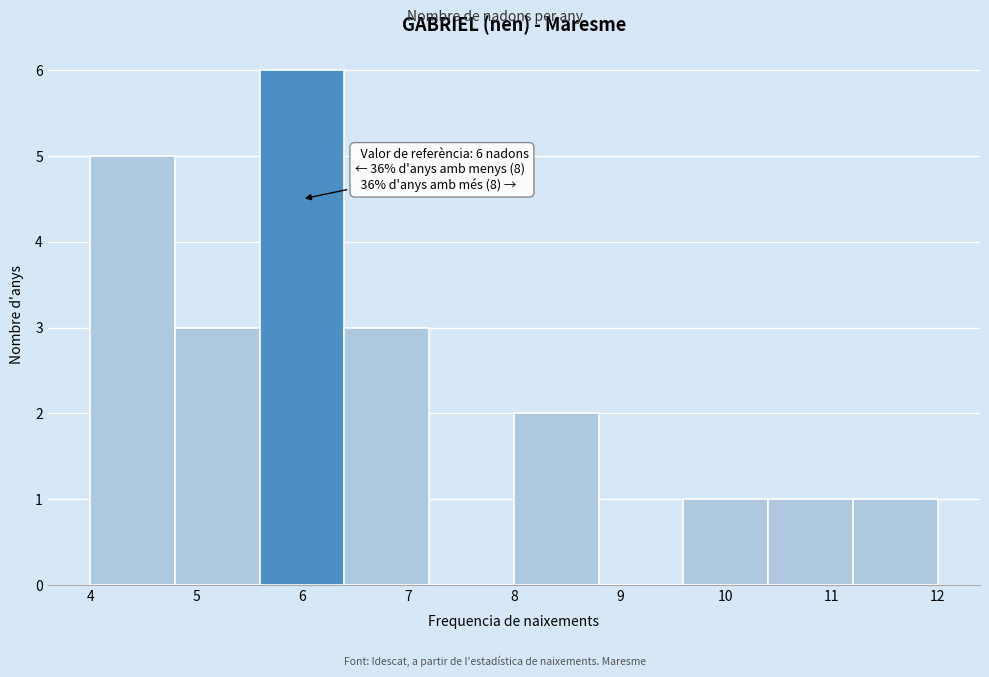

Over which range of the x-axis is the bar tallest?

5.6 to 6.4